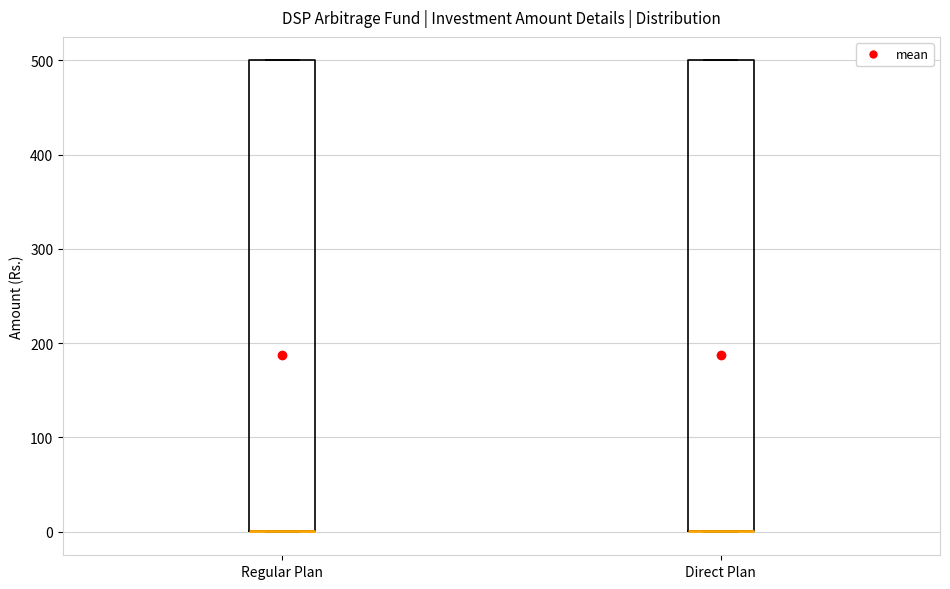

Reading left to right, read every box against the y-axis: the position of its median line, the range the box covers, and the ends of its whiskers. The values are not printed on the chart, so give them approximately, as read against the axis.

Regular Plan: median 0 (drawn on the box's lower edge), box 0 to 500, whiskers 0 to 500
Direct Plan: median 0 (drawn on the box's lower edge), box 0 to 500, whiskers 0 to 500